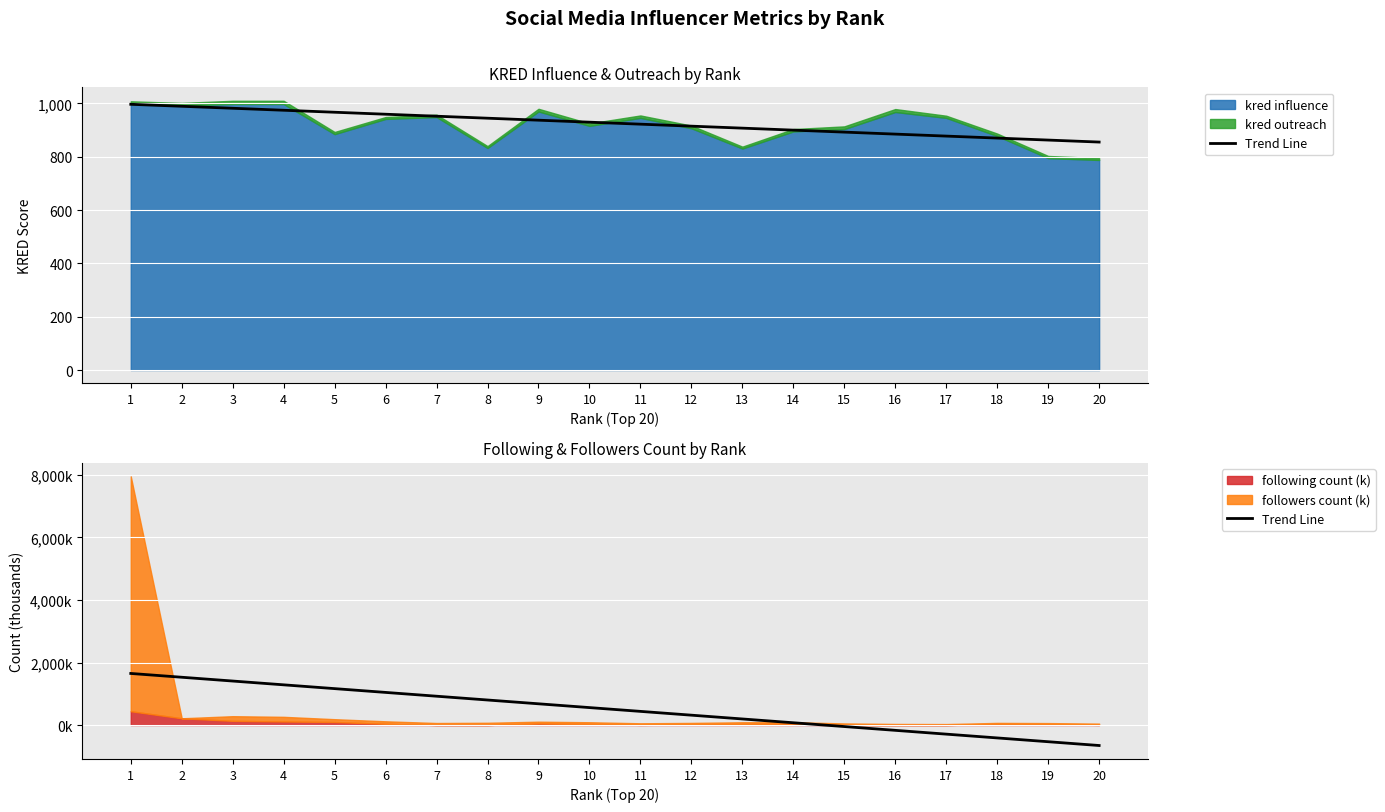

What is the value of the 3rd point from the left?

1407.5